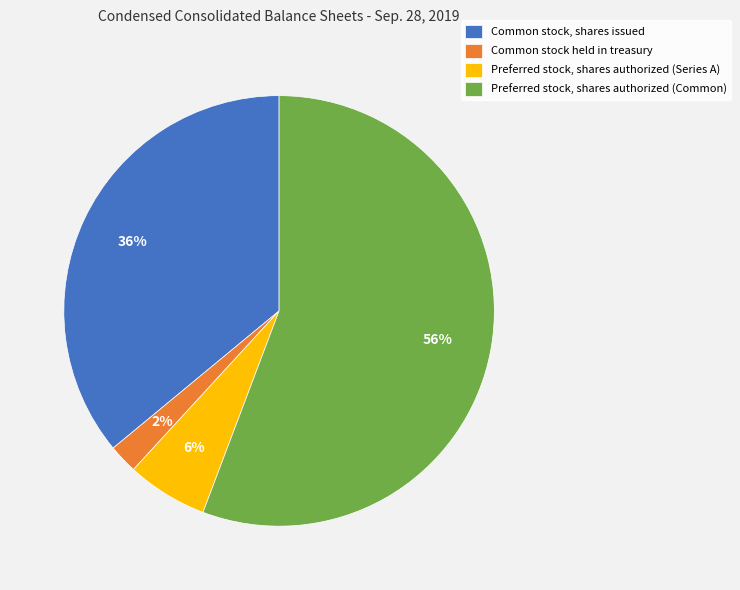

To the nearest percent, what percentage of the pie is Common stock held in treasury?

2%